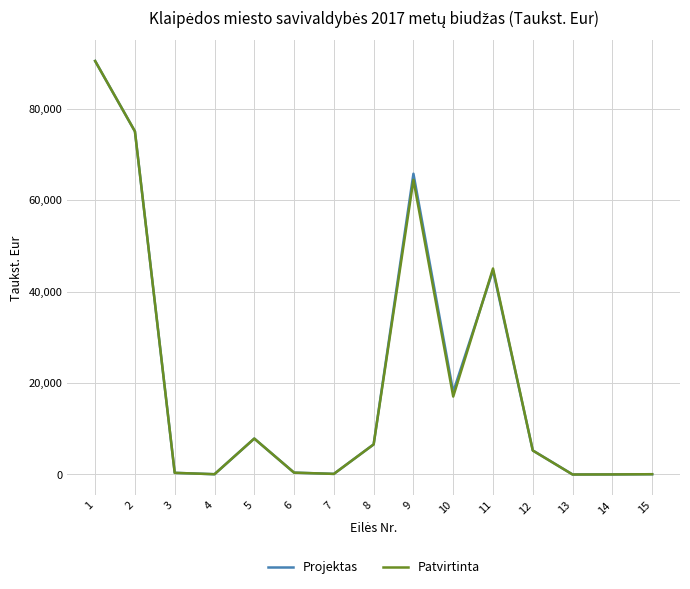

What is the maximum value shown in the chart?

90467.9